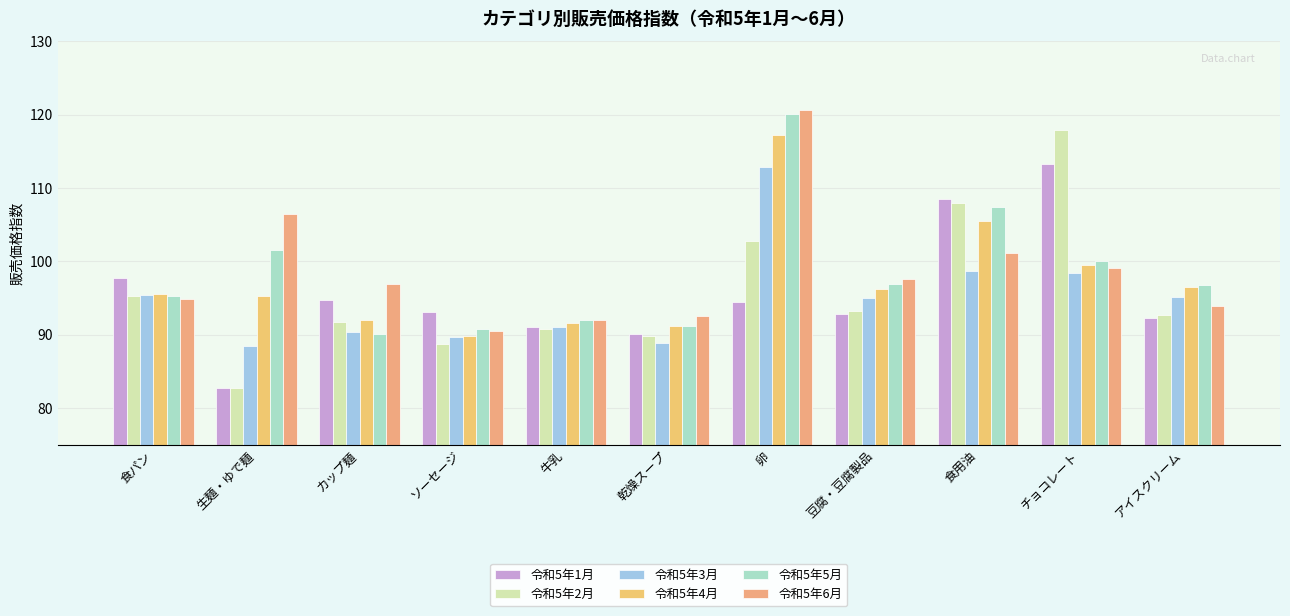

The value of 令和5年6月 at アイスクリーム is 93.9. True or false?

True